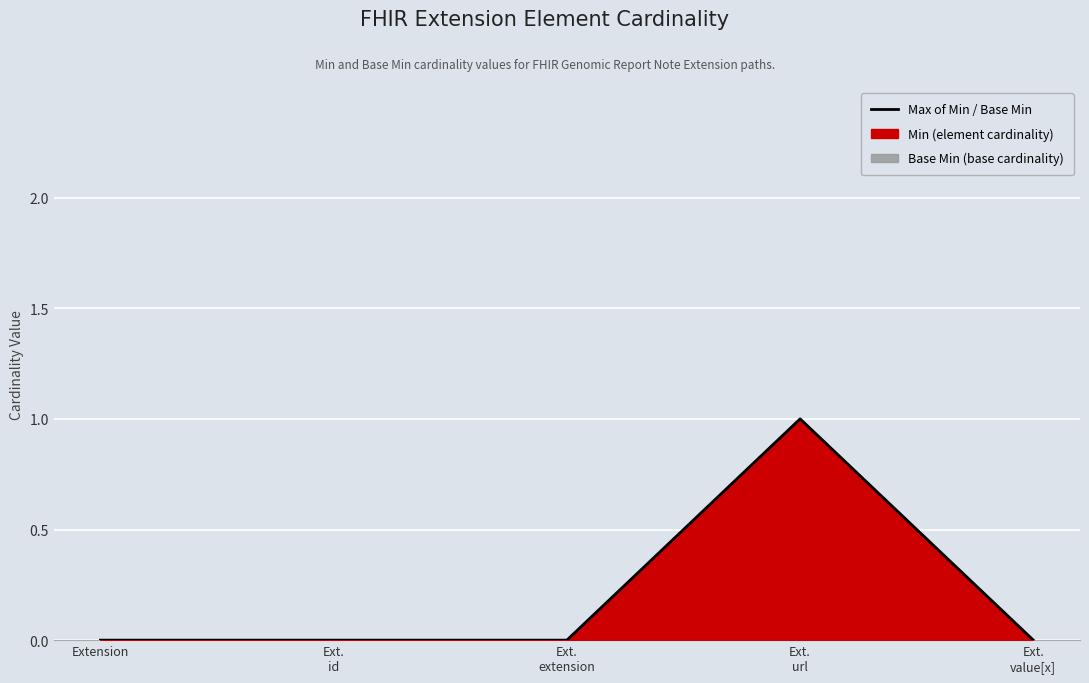

Count the number of values greater than 0.

1